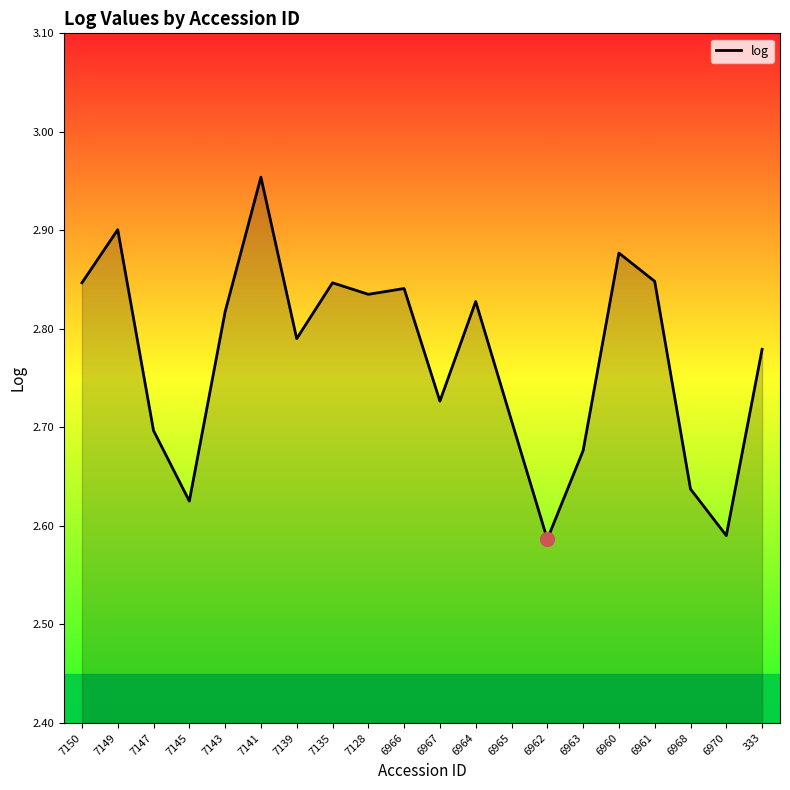

True or false: the data shows 0.9 at 6960.

False